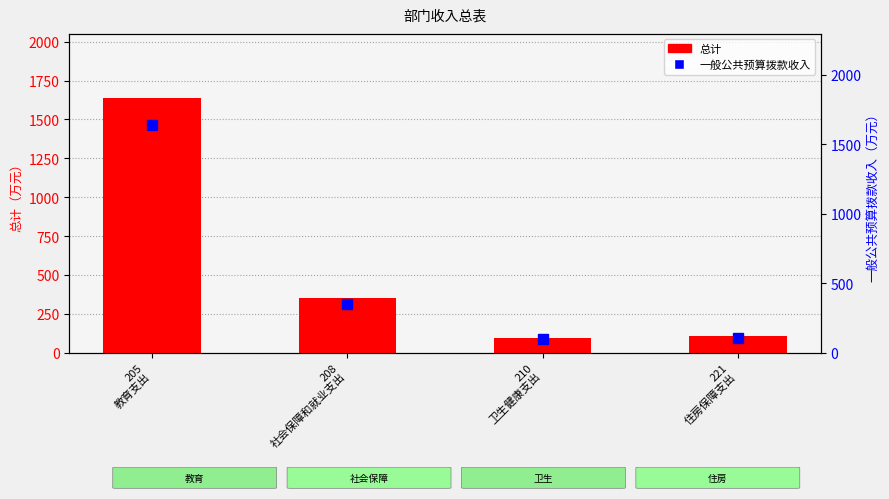

What is the minimum value for 总计?

96.2